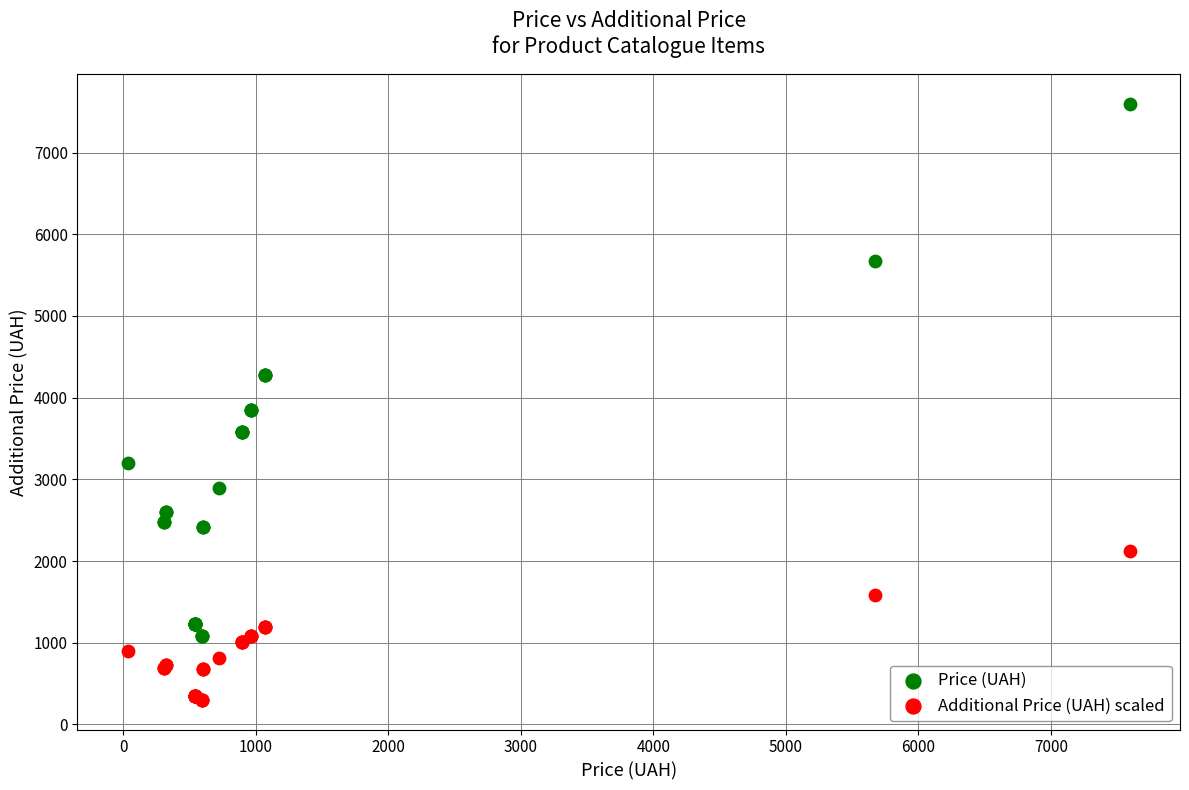

Which series contains the highest Y value?

Price (UAH)